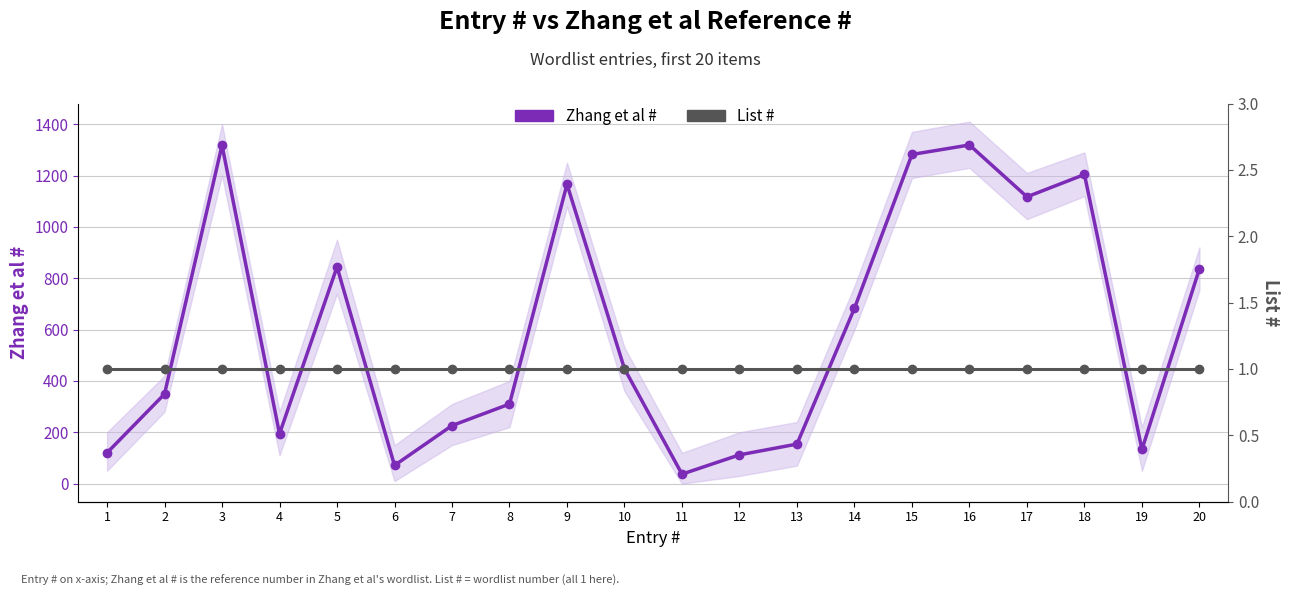

The Zhang et al # series shows 1117 at 17. True or false?

True